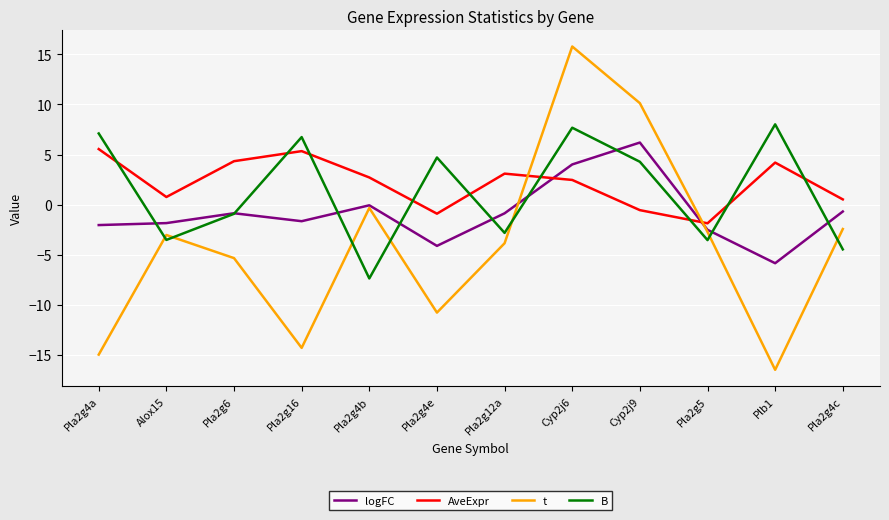

At which category does the chart reach its peak across all series?

Cyp2j6